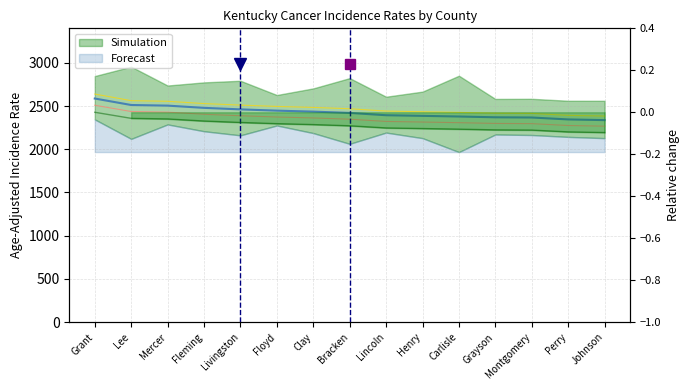

What is the difference between the Rate -3% values at Bracken and Livingston?

39.9